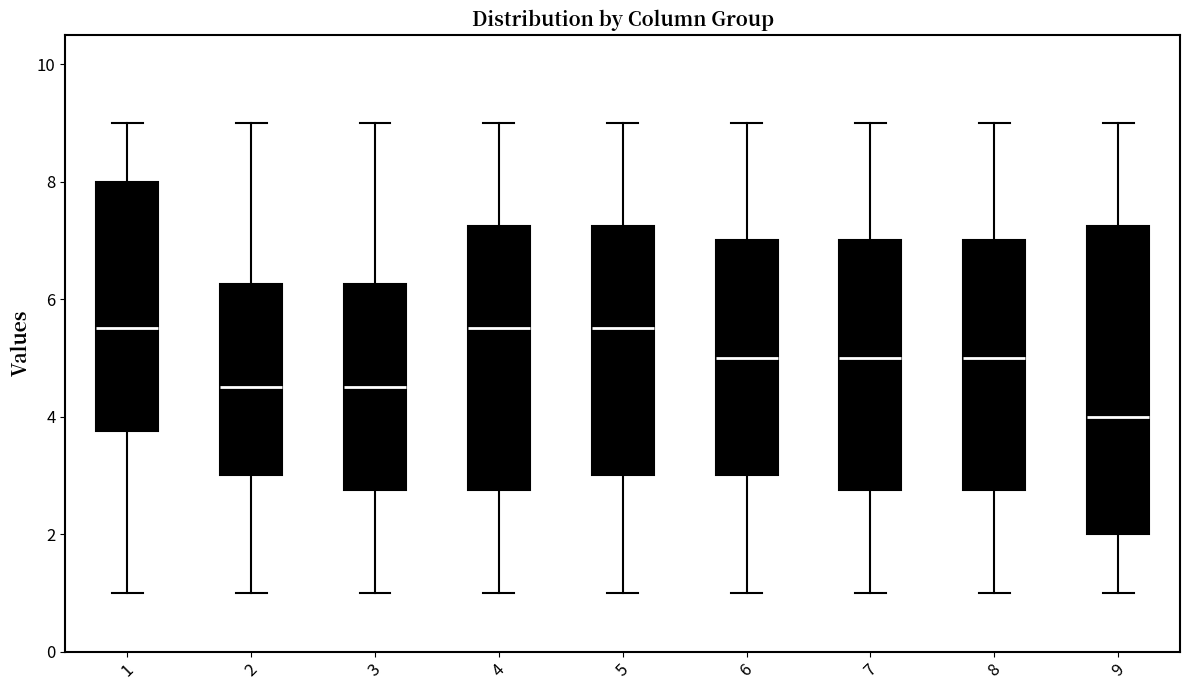

Reading left to right, transcribe this box plot: for each box, give where its median line is, the range the box spans, and where its two whiskers end, as read against the y-axis. The values are not printed on the chart, so give them approximately, as read against the axis.

1: median 5.6, box 3.8 to 8.0, whiskers 1.0 to 9.0
2: median 4.6, box 3.0 to 6.2, whiskers 1.0 to 9.0
3: median 4.6, box 2.8 to 6.2, whiskers 1.0 to 9.0
4: median 5.6, box 2.8 to 7.2, whiskers 1.0 to 9.0
5: median 5.6, box 3.0 to 7.2, whiskers 1.0 to 9.0
6: median 5.0, box 3.0 to 7.0, whiskers 1.0 to 9.0
7: median 5.0, box 2.8 to 7.0, whiskers 1.0 to 9.0
8: median 5.0, box 2.8 to 7.0, whiskers 1.0 to 9.0
9: median 4.0, box 2.0 to 7.2, whiskers 1.0 to 9.0